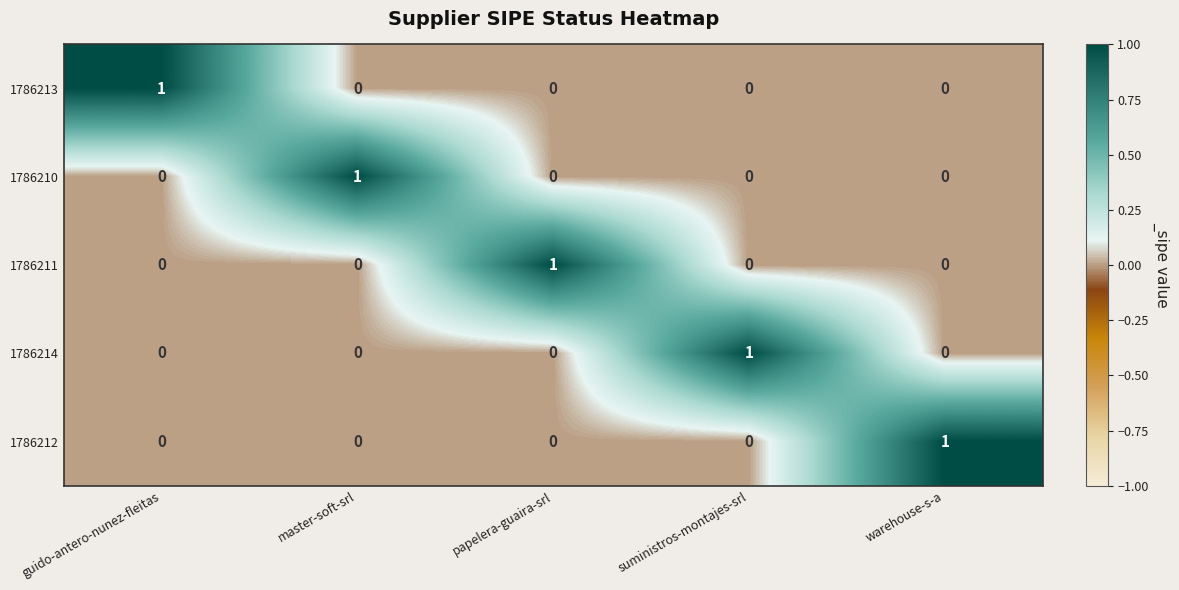

True or false: 1786211 has a value of 1 at papelera-guaira-srl.

True